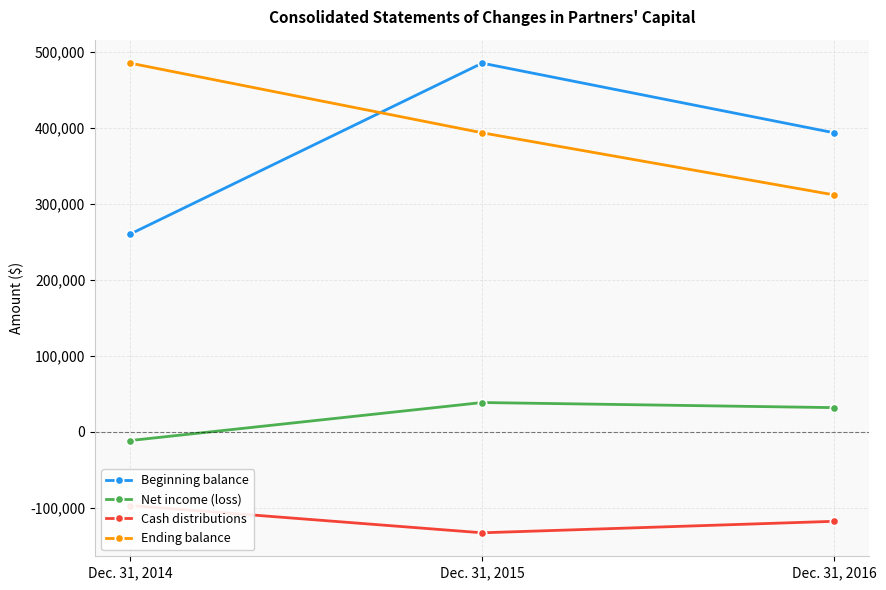

Reading right to left, what are all the values shown in this chart?

Beginning balance: 393879	485671	260417
Net income (loss): 31652	38380	-11705
Cash distributions: -118178	-133316	-97368
Ending balance: 312006	393879	485671